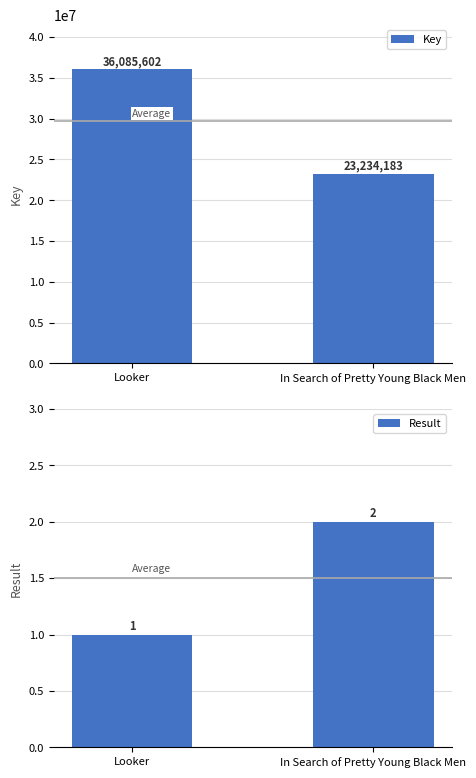

What is the spread (max minus min) of values at In Search of Pretty Young Black Men?

23234181